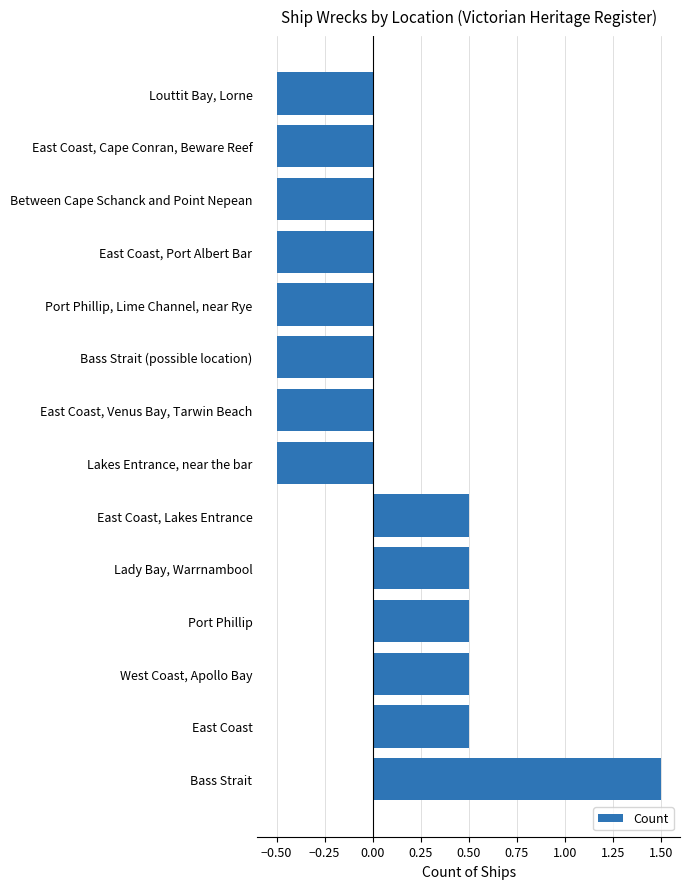

Which label corresponds to the largest value in the chart?

Bass Strait